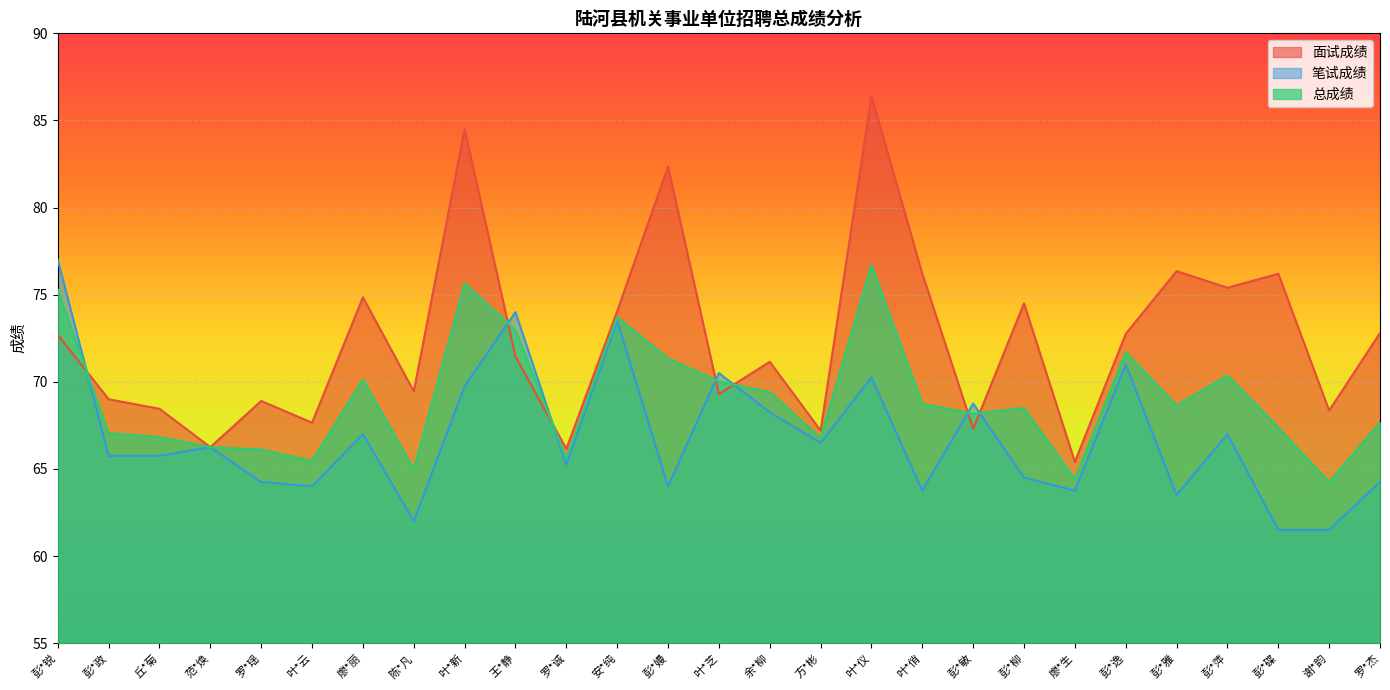

At which category is the sum across all series the highest?

叶*仪